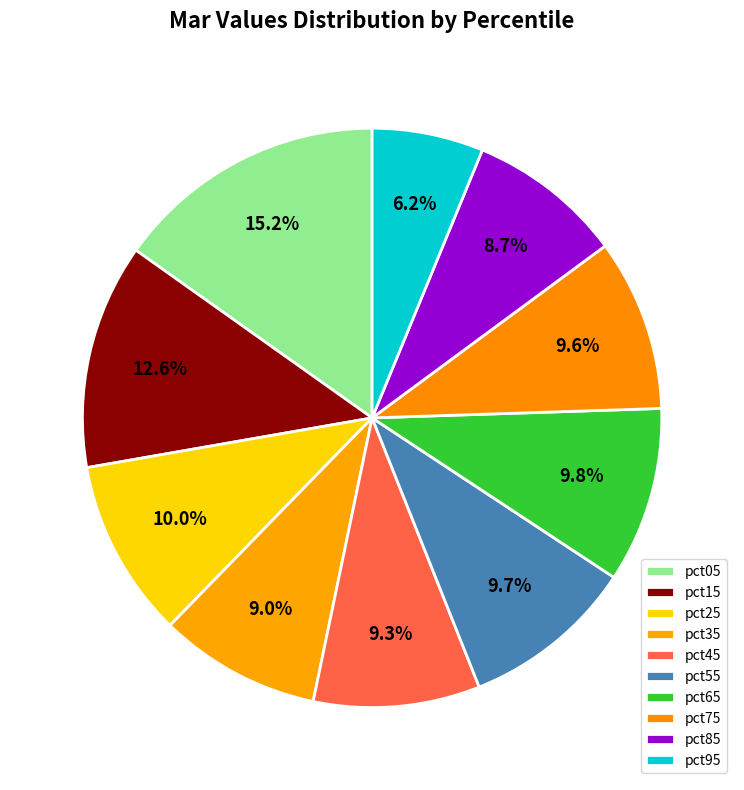

To the nearest percent, what is the combined percentage of pct05 and pct25?

25%